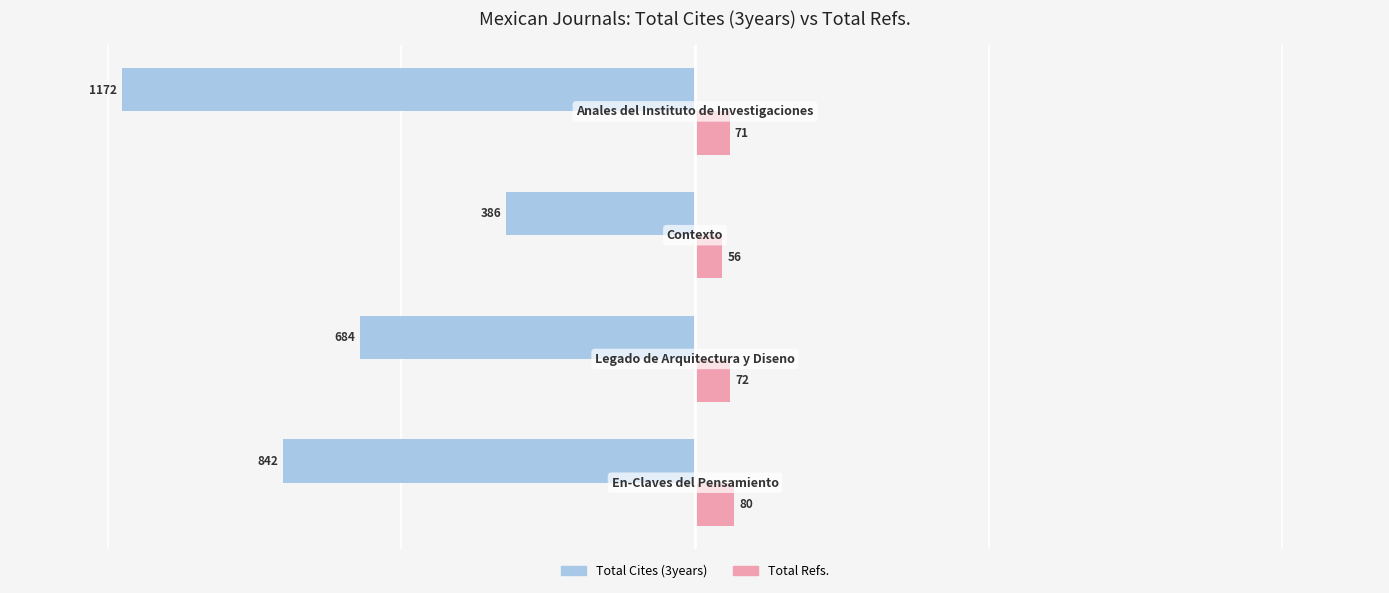

Which series has the largest range (max minus min)?

Total Cites (3years)